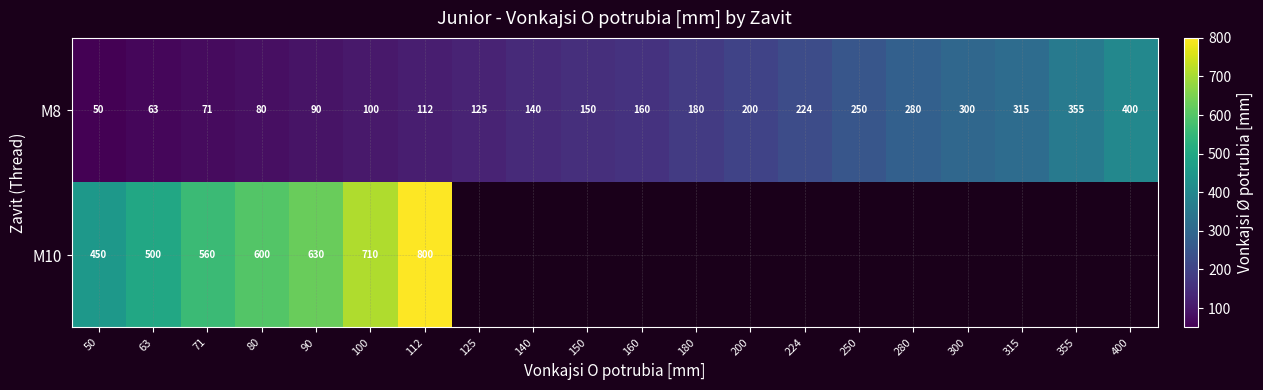

What value does the M8 series have at 100?

100